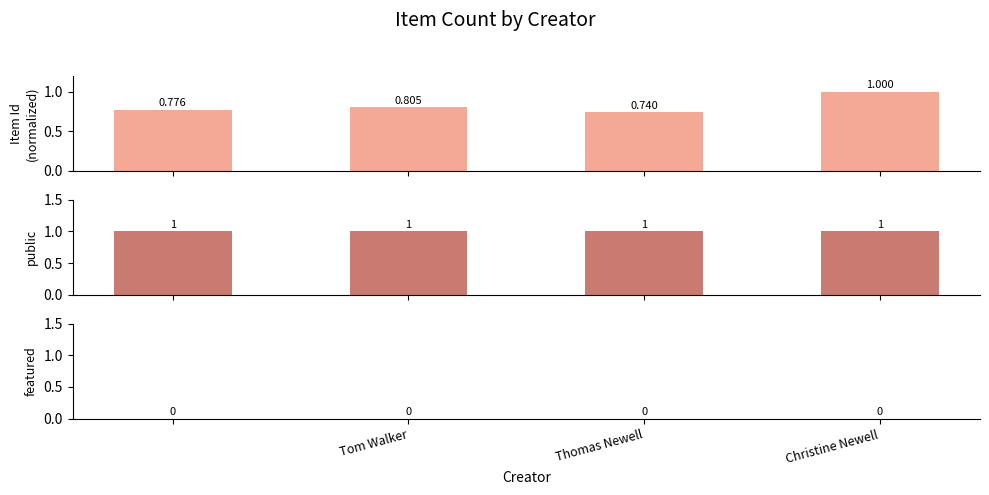

At how many categories does at least one series exceed 0?

4